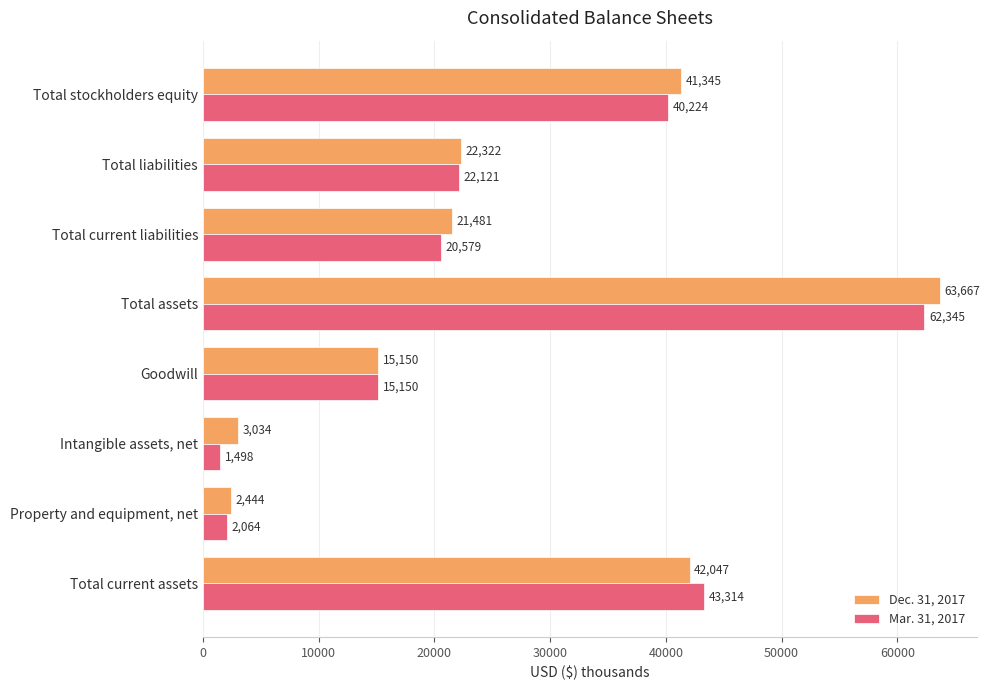

What is the smallest value displayed?

1498